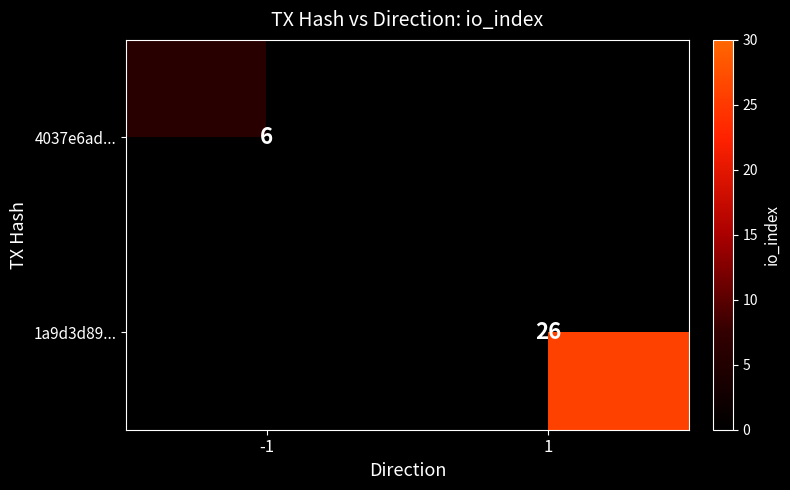

At how many categories does at least one series exceed 19?

1